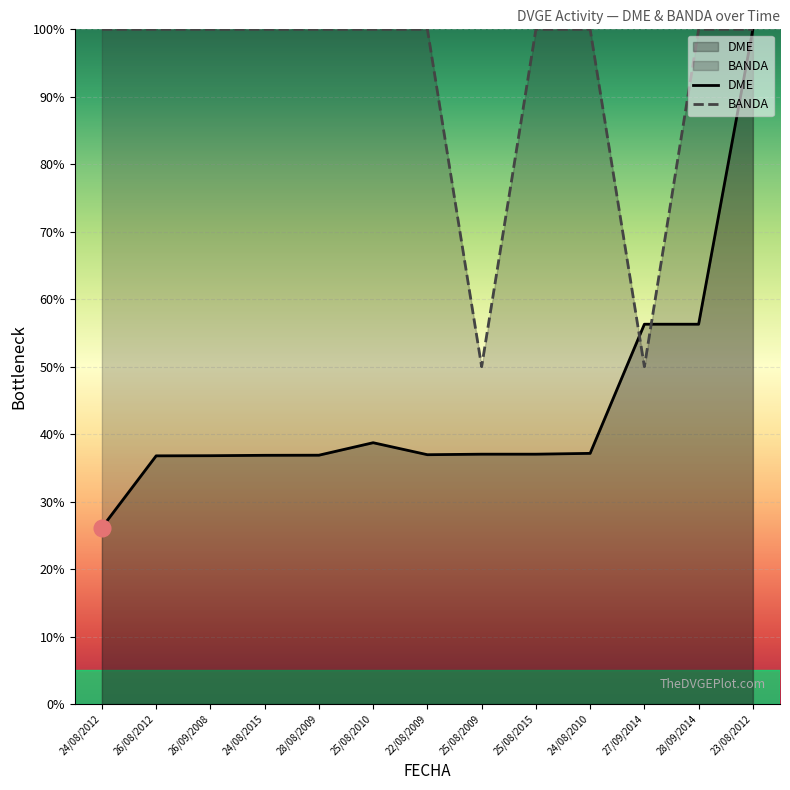

The BANDA series shows 159.7 at 24/08/2010. True or false?

False